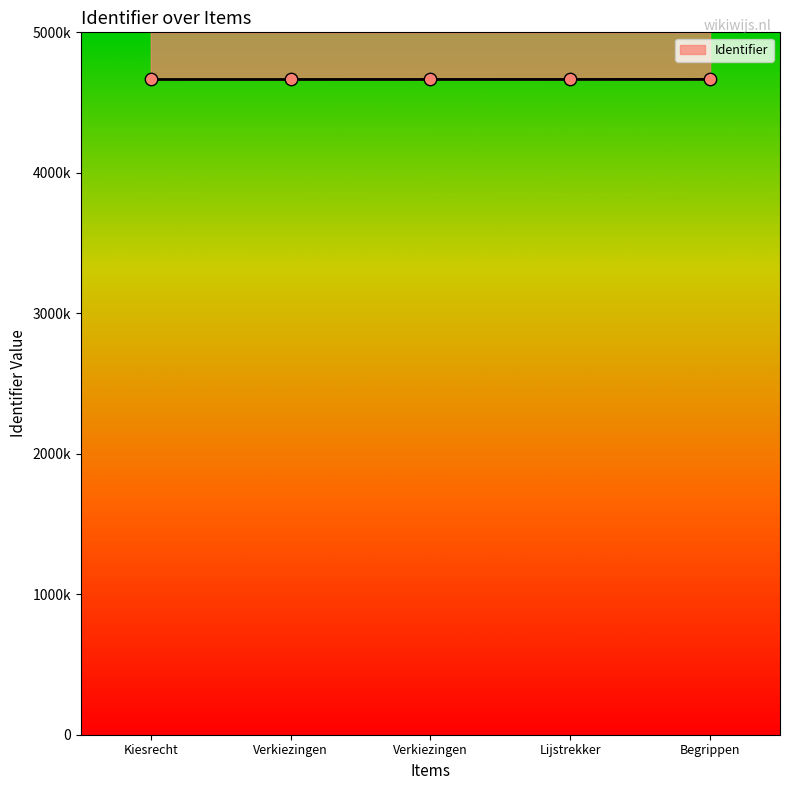

Between Verkiezingen and Kiesrecht, which is larger?

Verkiezingen